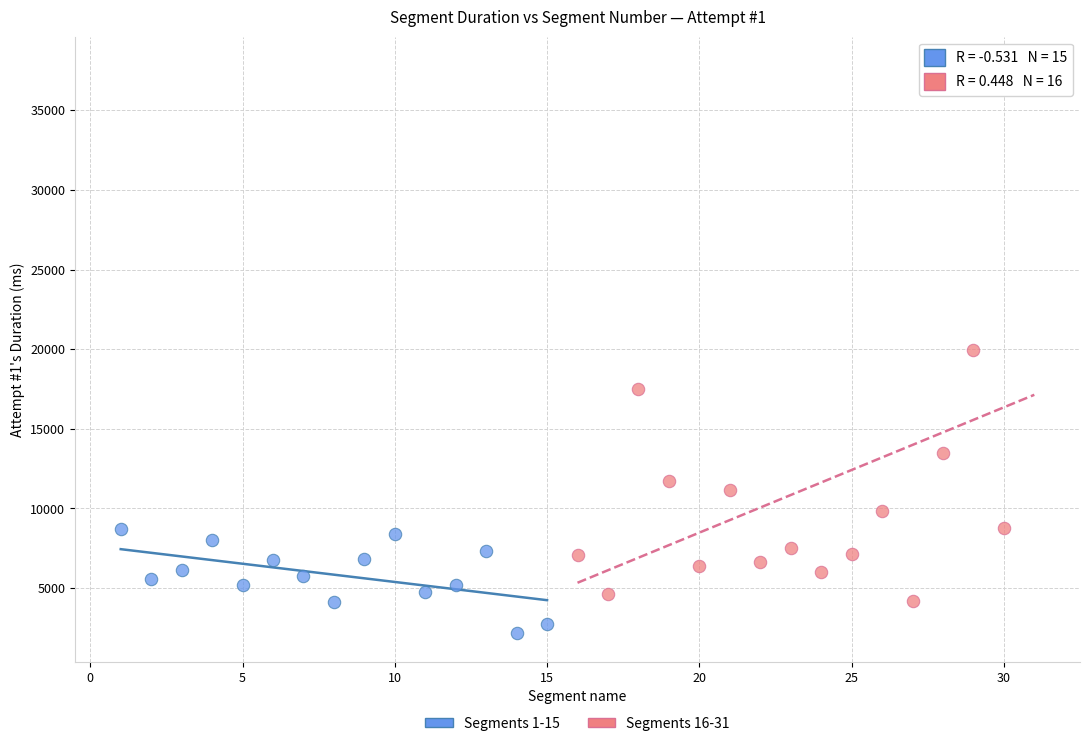

What are all the series names shown in the legend?

Segments 1-15, Segments 16-31